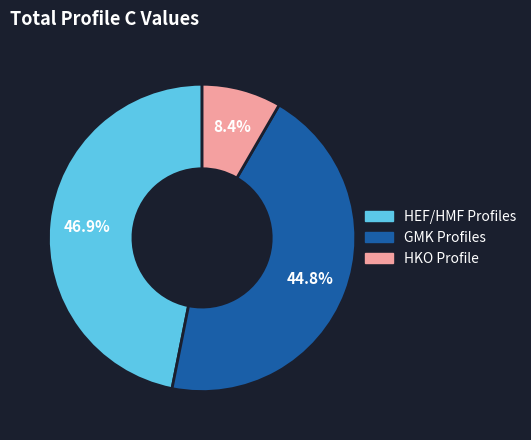

Count the number of slices in the pie.

3